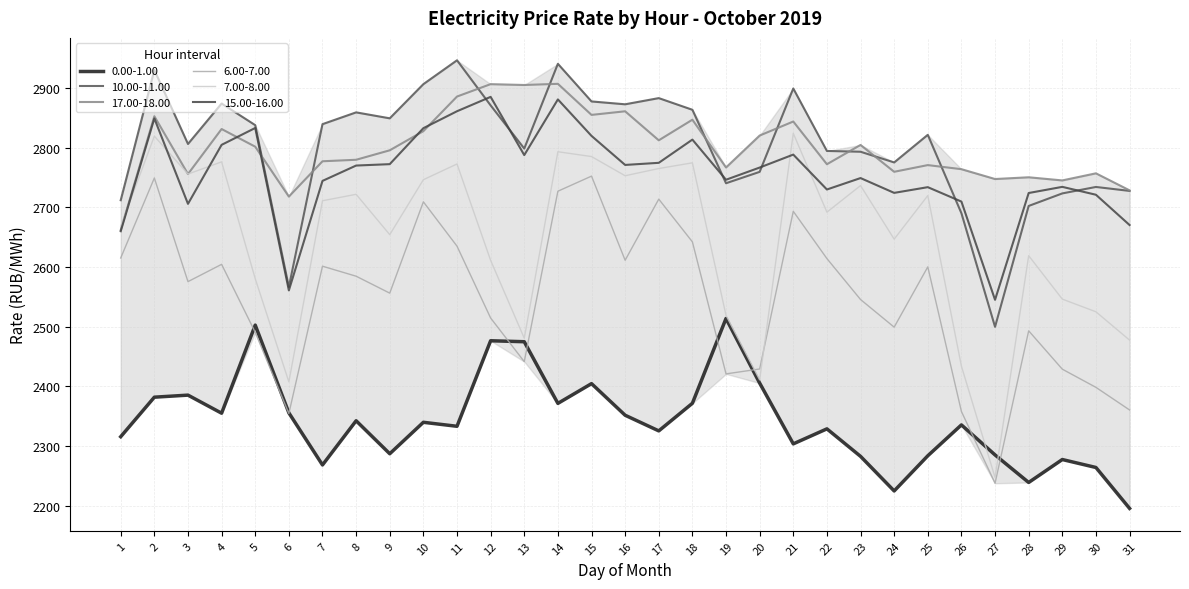

Reading left to right, transcribe all the data shown in this chart.

0.00-1.00: 1=2315.4	2=2381.6	3=2385.1	4=2354.8	5=2502.4	6=2355.4	7=2268.1	8=2342.1	9=2286.8	10=2339.6	11=2332.9	12=2476.2	13=2474.6	14=2371.2	15=2404.3	16=2351.4	17=2325.2	18=2371.4	19=2513.5	20=2405.3	21=2303.4	22=2328.6	23=2282.5	24=2224.5	25=2283.5	26=2335.2	27=2284.9	28=2238.7	29=2277.2	30=2263.8	31=2195.3
10.00-11.00: 1=2711.7	2=2929.9	3=2805.9	4=2873.7	5=2837.5	6=2566.2	7=2839.1	8=2858.9	9=2848.9	10=2906.2	11=2946.2	12=2870.6	13=2798.2	14=2940.2	15=2877.2	16=2872.4	17=2882.8	18=2863.2	19=2740.1	20=2759.2	21=2898.9	22=2794.2	23=2792.9	24=2775.0	25=2821.3	26=2689.9	27=2499.5	28=2702.1	29=2723.1	30=2733.9	31=2727.3
17.00-18.00: 1=2661.6	2=2852.4	3=2755.5	4=2831.0	5=2801.4	6=2717.8	7=2776.9	8=2779.4	9=2795.3	10=2827.4	11=2885.4	12=2906.2	13=2904.8	14=2906.7	15=2854.7	16=2860.7	17=2812.1	18=2846.6	19=2766.6	20=2820.1	21=2843.6	22=2772.0	23=2804.3	24=2759.3	25=2770.5	26=2763.7	27=2747.2	28=2750.1	29=2744.9	30=2756.8	31=2728.2
6.00-7.00: 1=2614.9	2=2748.9	3=2575.2	4=2604.2	5=2490.3	6=2354.3	7=2601.1	8=2584.3	9=2556.0	10=2709.0	11=2634.7	12=2514.3	13=2441.2	14=2726.8	15=2752.1	16=2611.1	17=2713.5	18=2641.9	19=2420.7	20=2428.9	21=2693.1	22=2613.9	23=2545.3	24=2499.0	25=2600.0	26=2357.7	27=2237.4	28=2492.8	29=2428.6	30=2398.1	31=2360.2
7.00-8.00: 1=2668.0	2=2819.0	3=2755.5	4=2776.0	5=2580.2	6=2407.3	7=2710.8	8=2721.6	9=2654.0	10=2746.1	11=2772.4	12=2610.9	13=2480.5	14=2792.9	15=2784.9	16=2752.7	17=2764.8	18=2774.3	19=2518.7	20=2410.6	21=2823.8	22=2691.7	23=2736.2	24=2646.5	25=2719.4	26=2433.6	27=2247.1	28=2618.7	29=2546.0	30=2524.7	31=2477.3
15.00-16.00: 1=2659.7	2=2848.7	3=2705.6	4=2804.5	5=2832.7	6=2560.6	7=2744.1	8=2769.8	9=2772.1	10=2832.4	11=2860.8	12=2884.8	13=2787.3	14=2880.6	15=2819.5	16=2770.8	17=2774.3	18=2813.2	19=2746.0	20=2766.4	21=2788.1	22=2729.6	23=2748.8	24=2724.0	25=2733.6	26=2709.4	27=2544.8	28=2723.7	29=2734.1	30=2720.8	31=2670.1